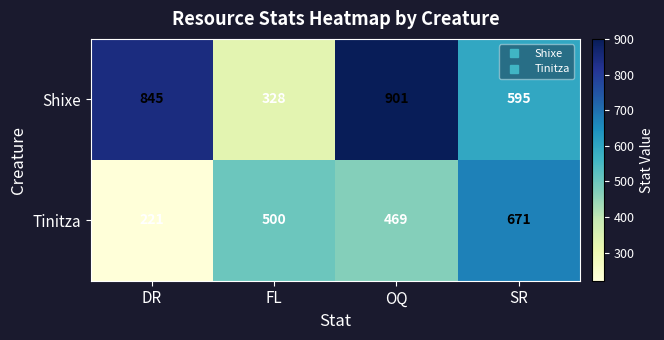

What is the total value across all series at SR?

1266